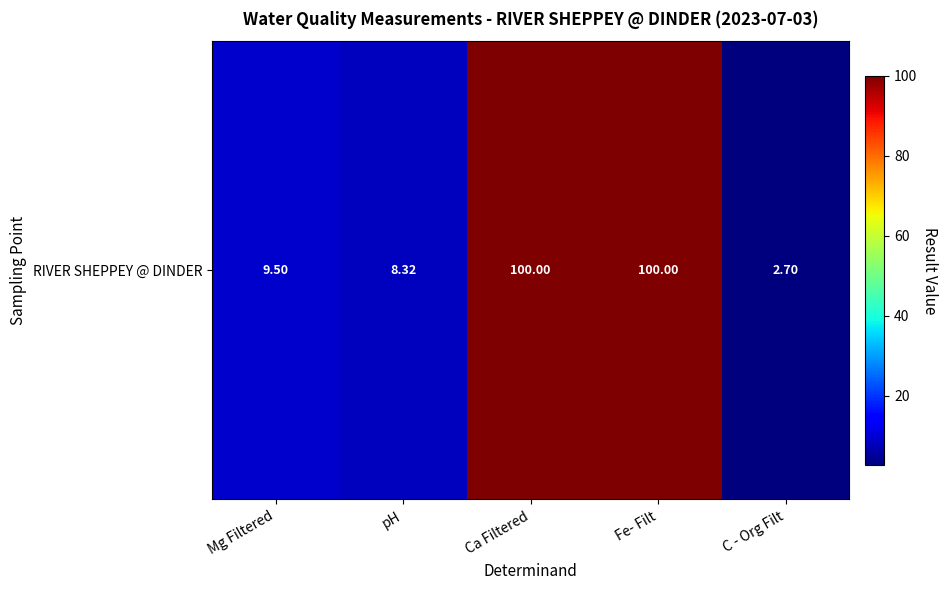

True or false: the data shows 171.9 at Fe- Filt.

False